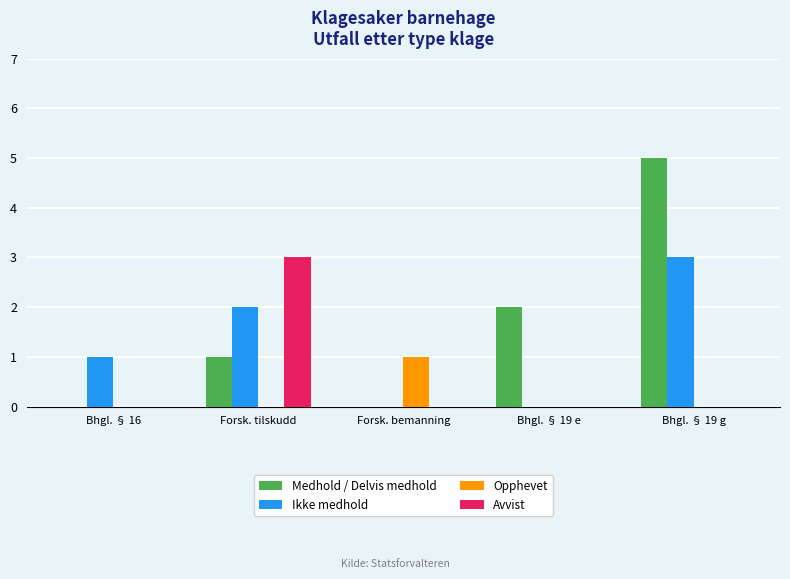

Which series changed the most between Forsk. tilskudd and Bhgl. § 19 e?

Avvist